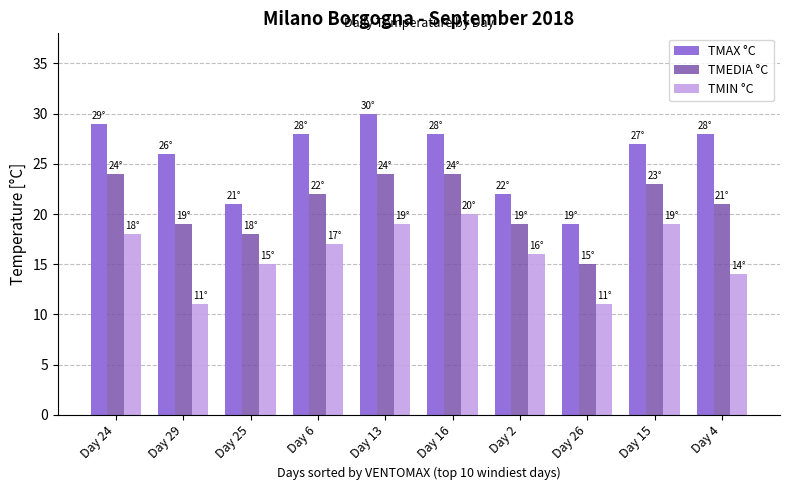

The TMEDIA °C series shows 32 at Day 29. True or false?

False